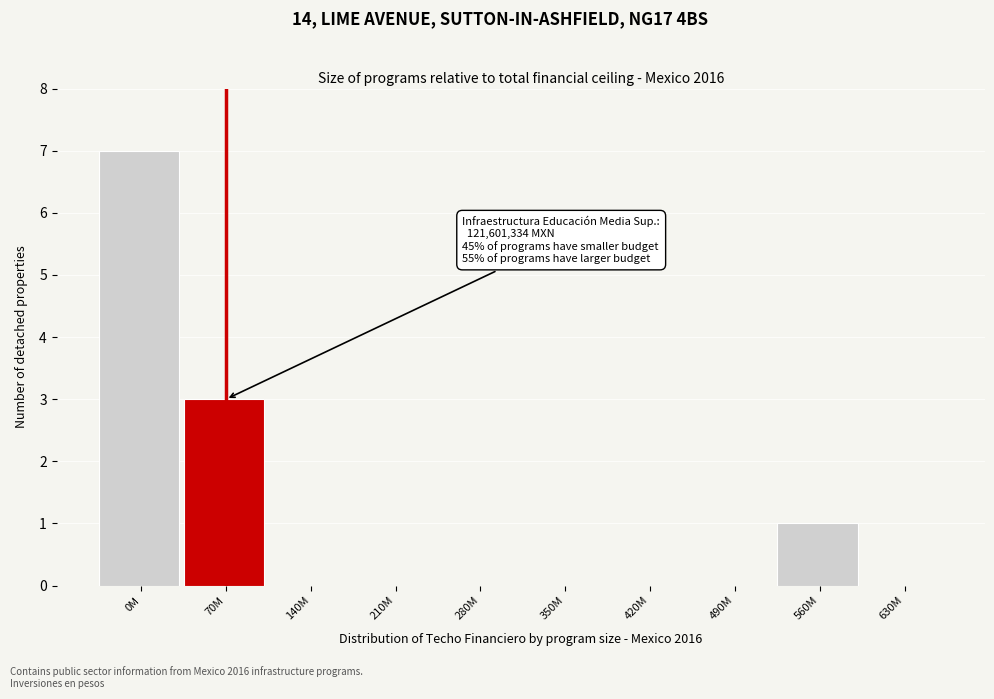

Reading right to left, transcribe all the data shown in this chart.

630M=0	560M=1	490M=0	420M=0	350M=0	280M=0	210M=0	140M=0	70M=3	0M=7